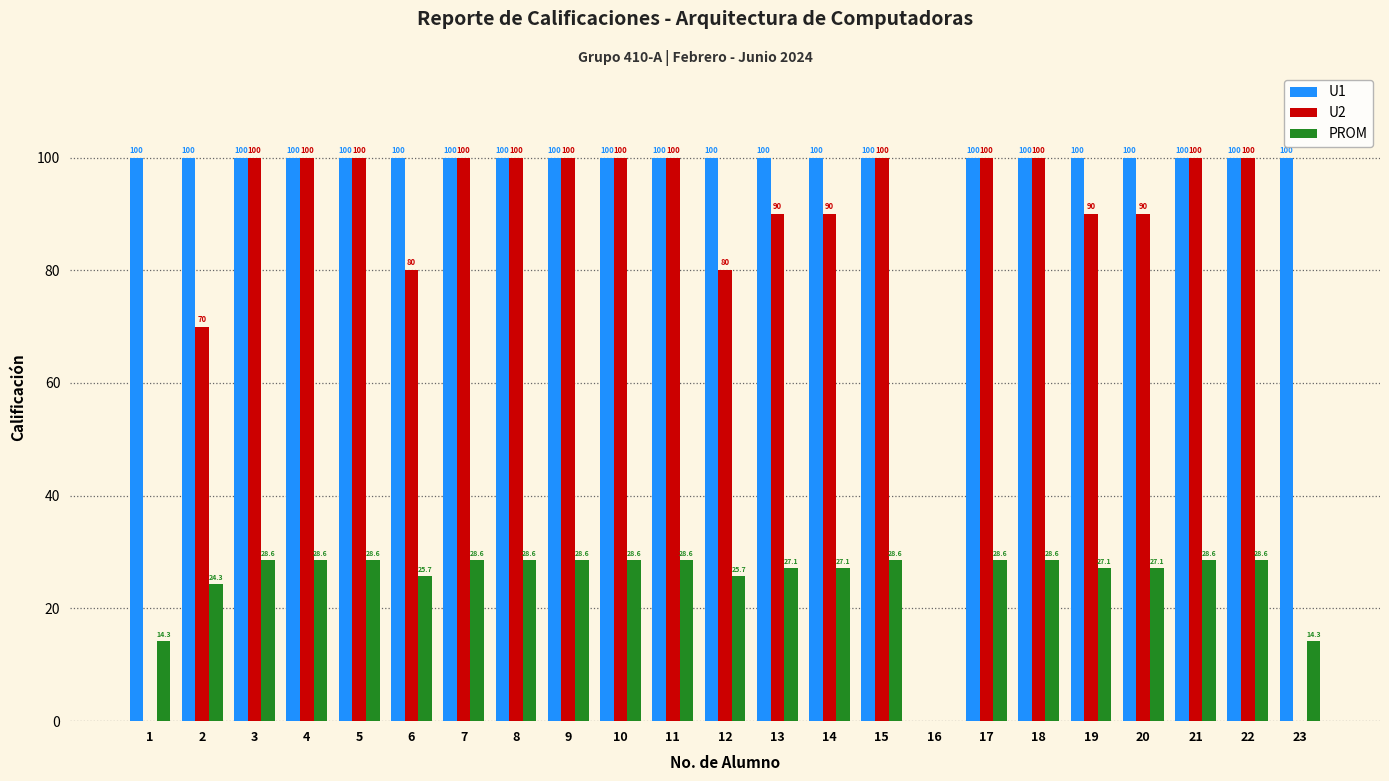

What is the highest value of the PROM series?

28.6